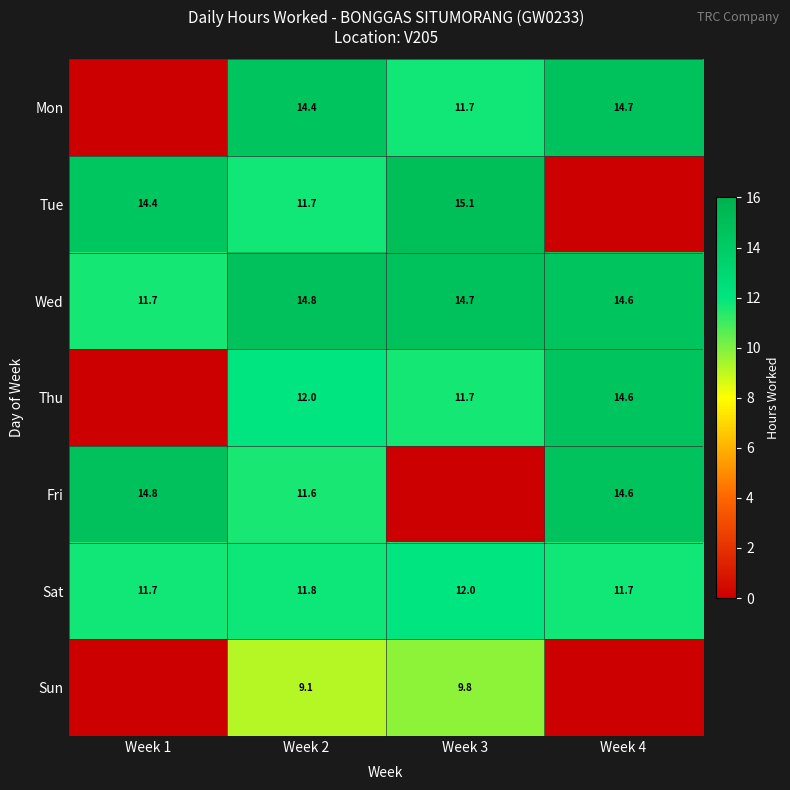

What is the difference between the maximum and minimum values in the Wed series?

3.1